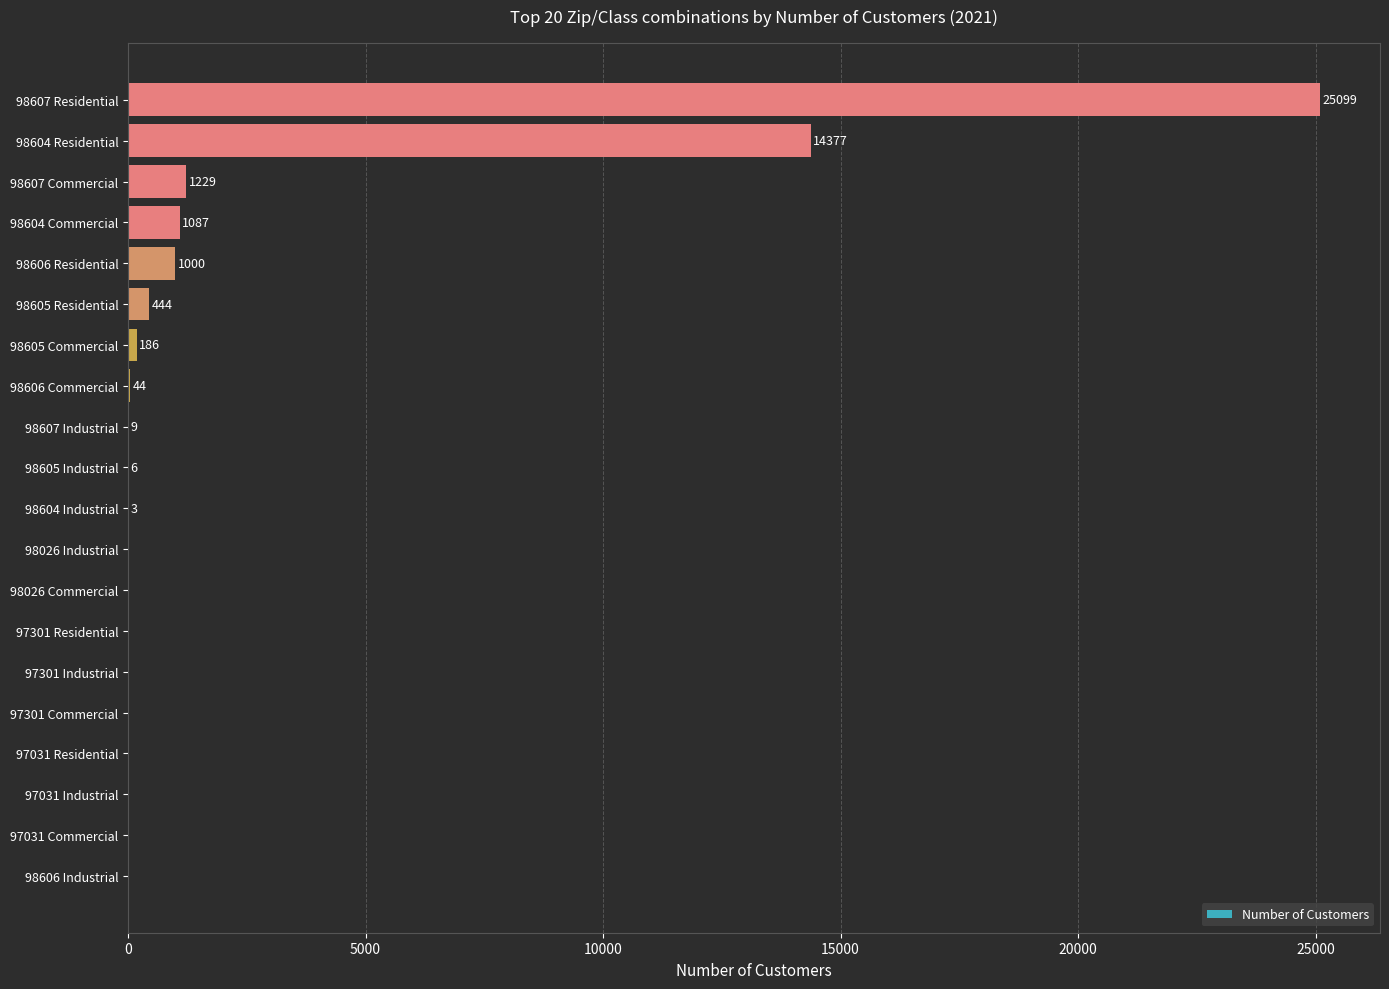

Reading top to bottom, transcribe all the data shown in this chart.

98607 Residential=25099	98604 Residential=14377	98607 Commercial=1229	98604 Commercial=1087	98606 Residential=1000	98605 Residential=444	98605 Commercial=186	98606 Commercial=44	98607 Industrial=9	98605 Industrial=6	98604 Industrial=3	98026 Industrial=0	98026 Commercial=0	97301 Residential=0	97301 Industrial=0	97301 Commercial=0	97031 Residential=0	97031 Industrial=0	97031 Commercial=0	98606 Industrial=0